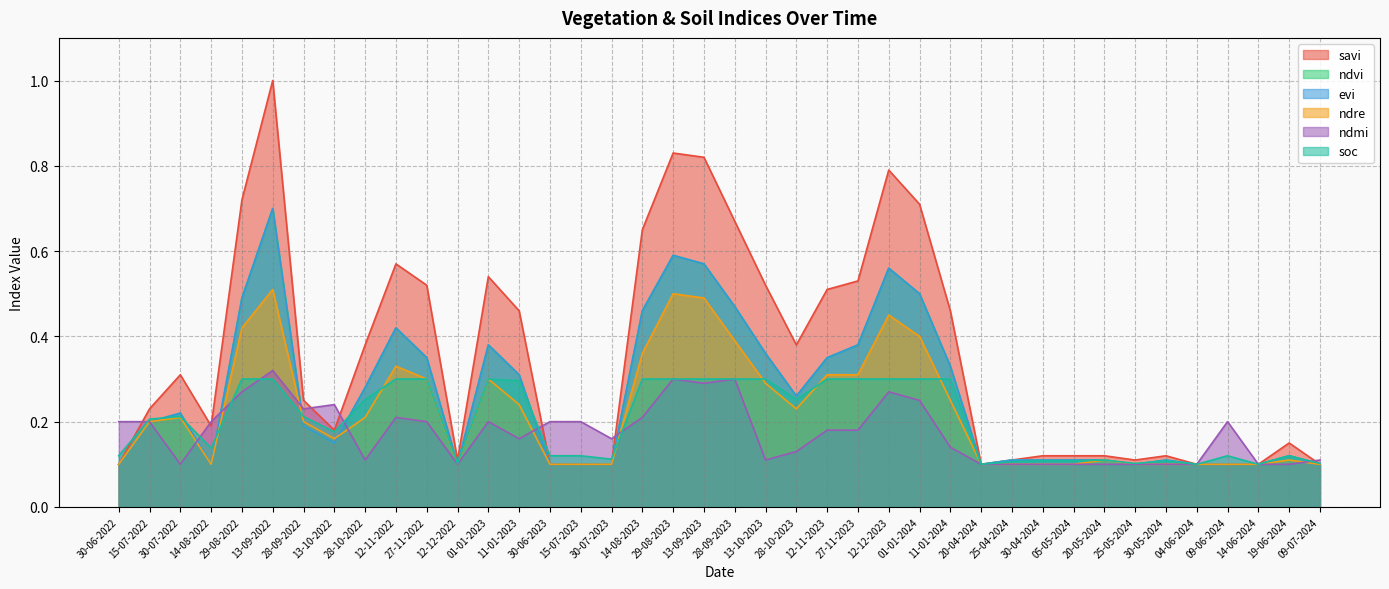

At 30-07-2022, list the series in order from largest to smallest.

savi, ndvi, evi, soc, ndre, ndmi